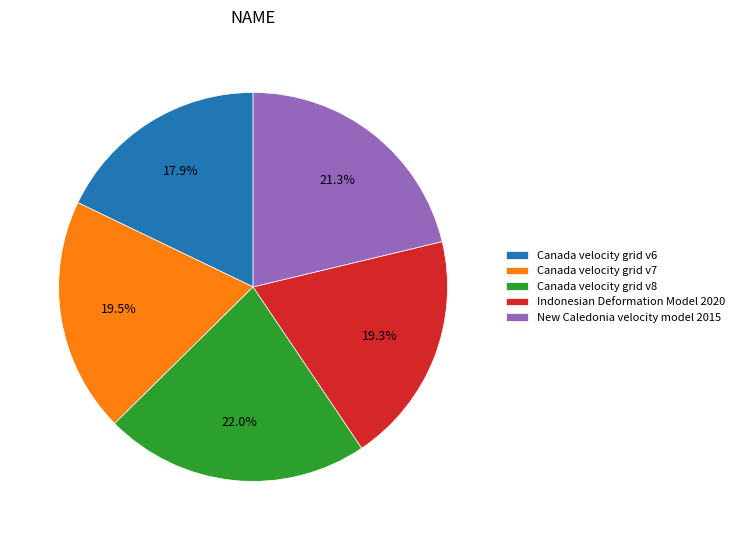

The Canada velocity grid v7 slice represents 13% of the pie. True or false?

False